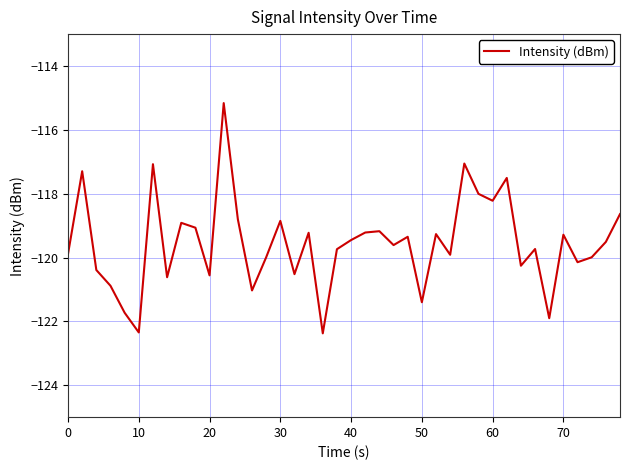

What is the difference between the second highest and second lowest values?

5.3